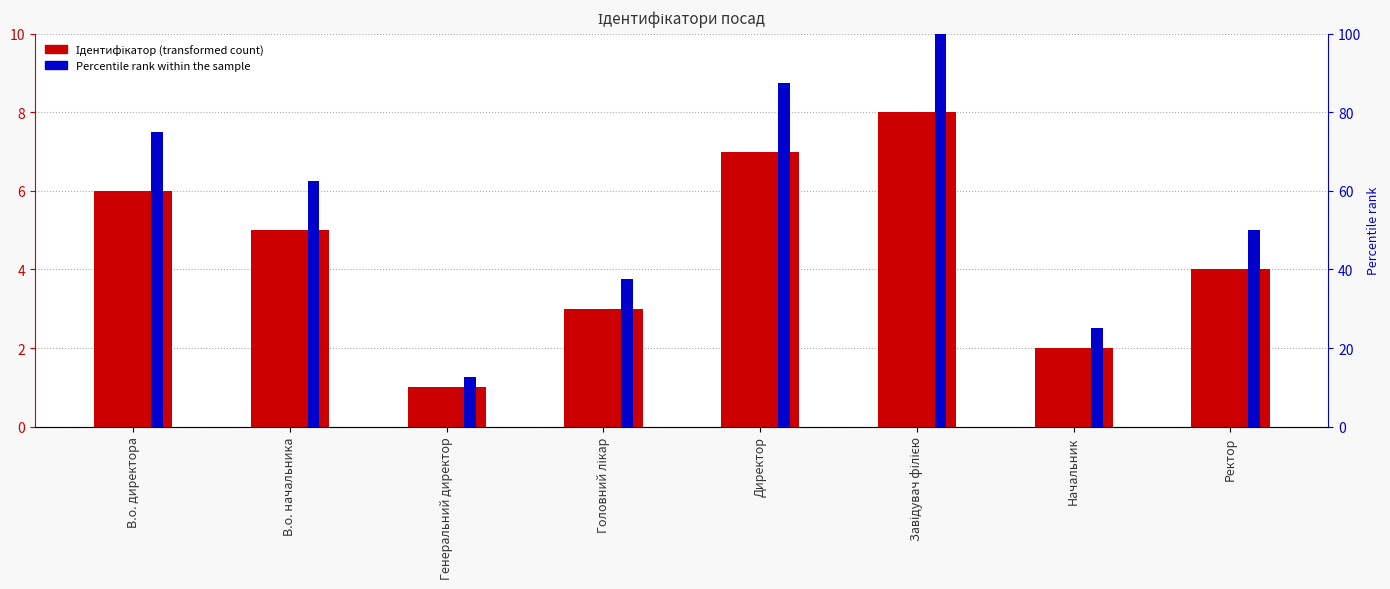

What is the label of the 2nd bar from the left?

В.о. начальника